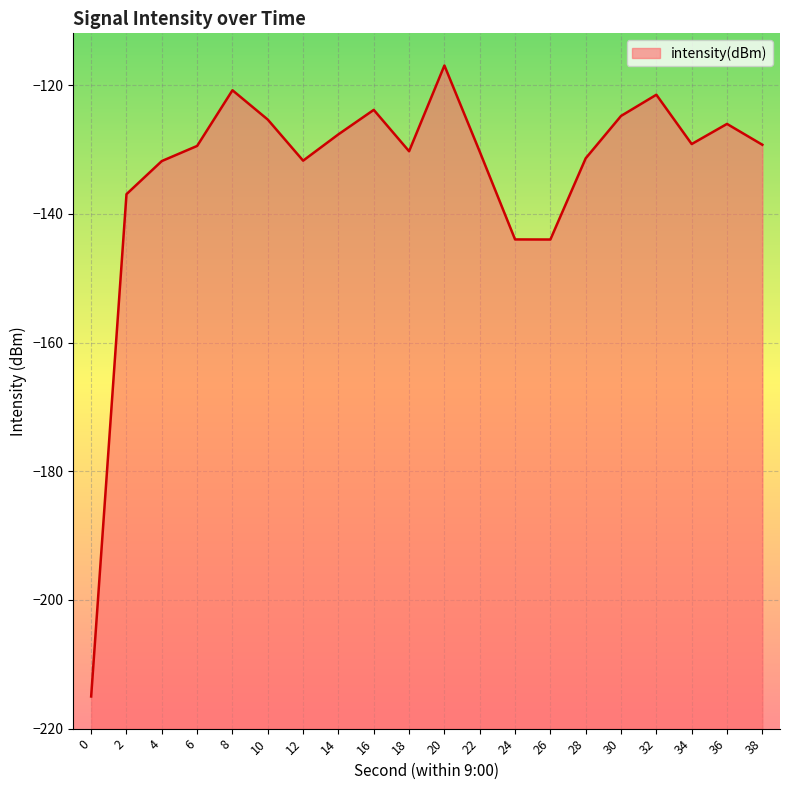

List the labels in order of value, smallest first.

0, 26, 24, 2, 4, 12, 28, 22, 18, 6, 38, 34, 14, 36, 10, 30, 16, 32, 8, 20